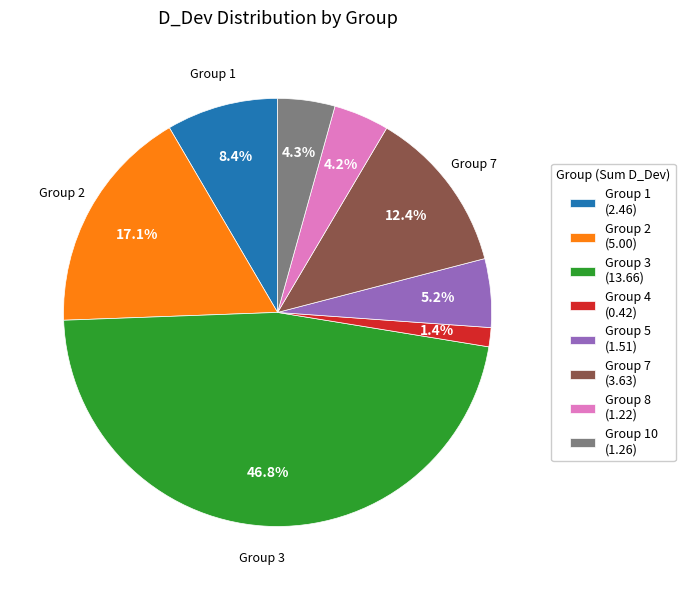

Is there any slice that represents more than half of the pie?

No